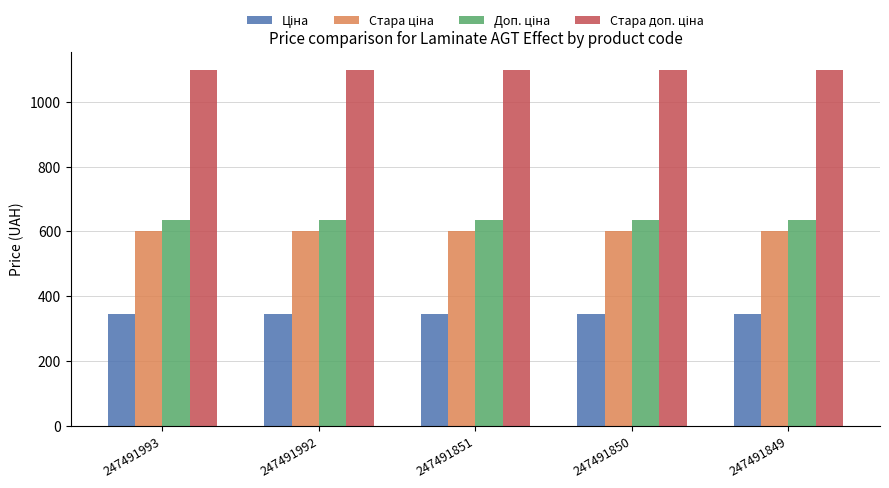

At how many categories does at least one series exceed 657?

5